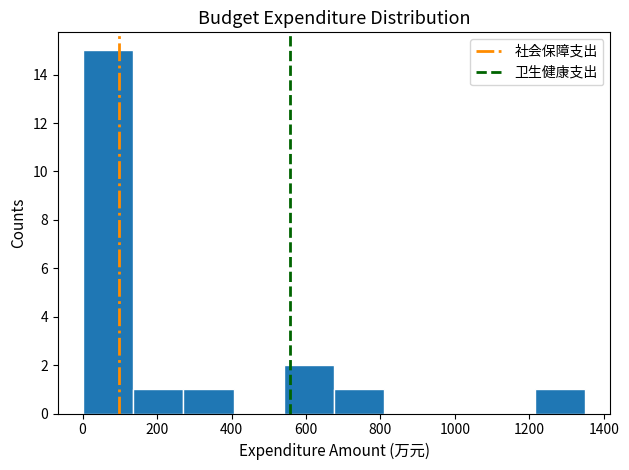

Reading left to right, transcribe this chart: for each bar, give the range it covers on the x-axis and its height. Neither the bar edges nor the heights are printed on the chart, so give them approximately, as read against the axes.

0 to 140: 15
140 to 280: 1
280 to 400: 1
400 to 540: 0
540 to 680: 2
680 to 820: 1
820 to 940: 0
940 to 1080: 0
1080 to 1220: 0
1220 to 1360: 1